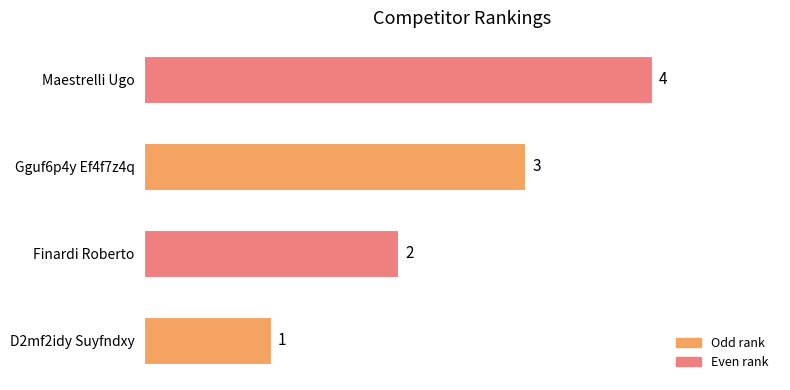

Which label corresponds to the largest value in the chart?

Maestrelli Ugo